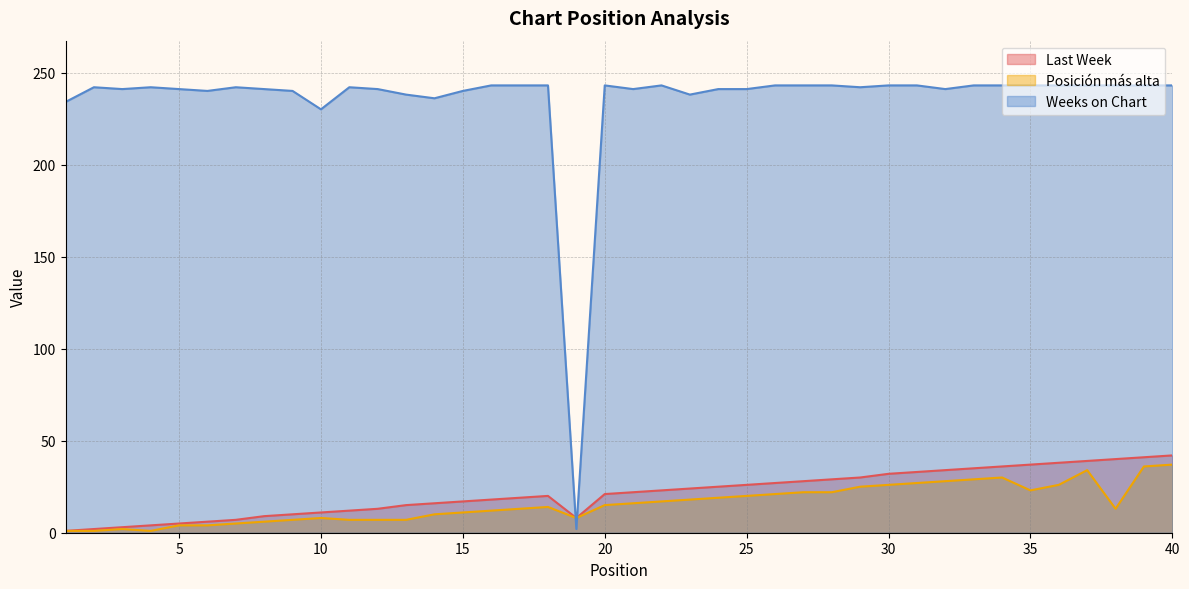

How many values in the Posición más alta series exceed 15?

19